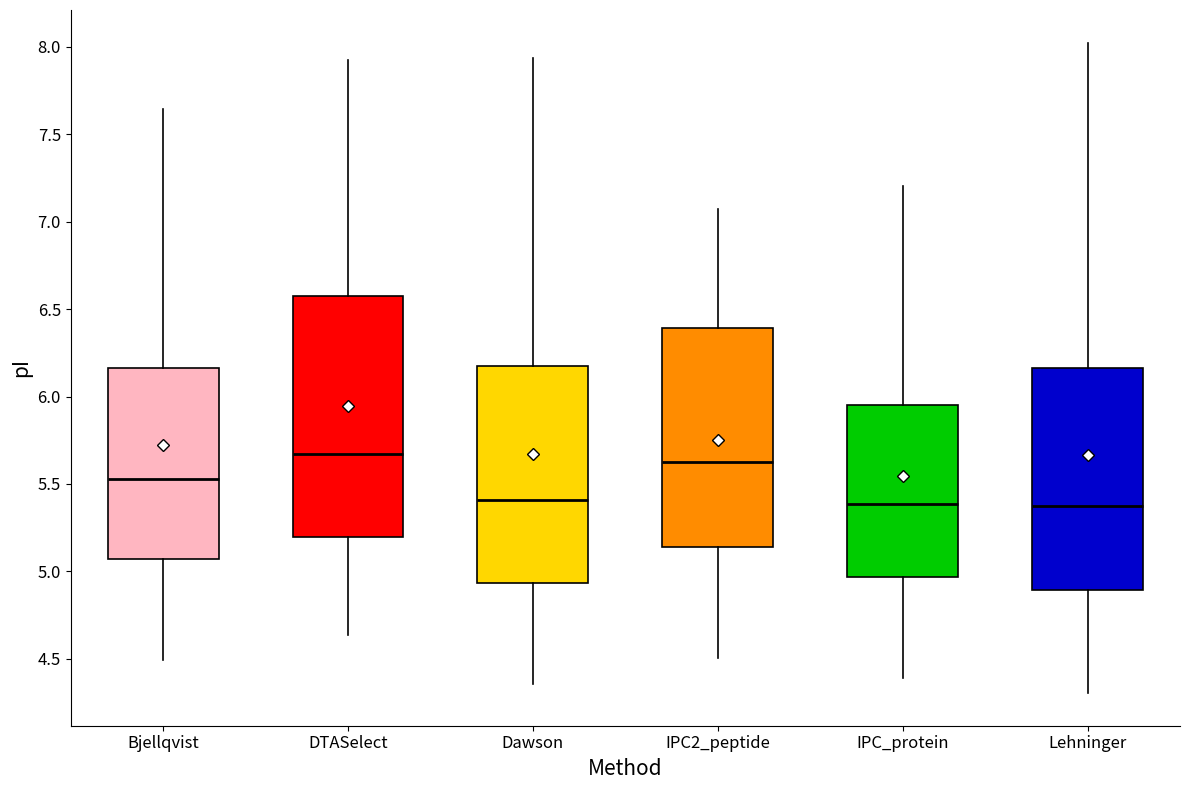

Where is the upper edge of the box for Dawson on the y-axis? The values are not printed on the chart, so give them approximately, as read against the axis.

6.20